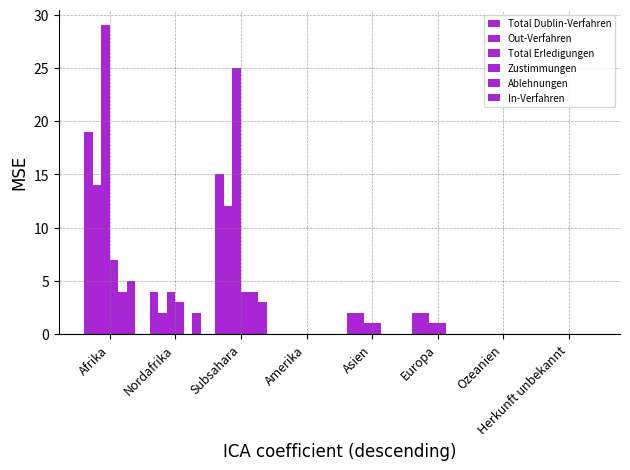

Between Afrika and Subsahara, which series saw the biggest shift?

Total Dublin-Verfahren